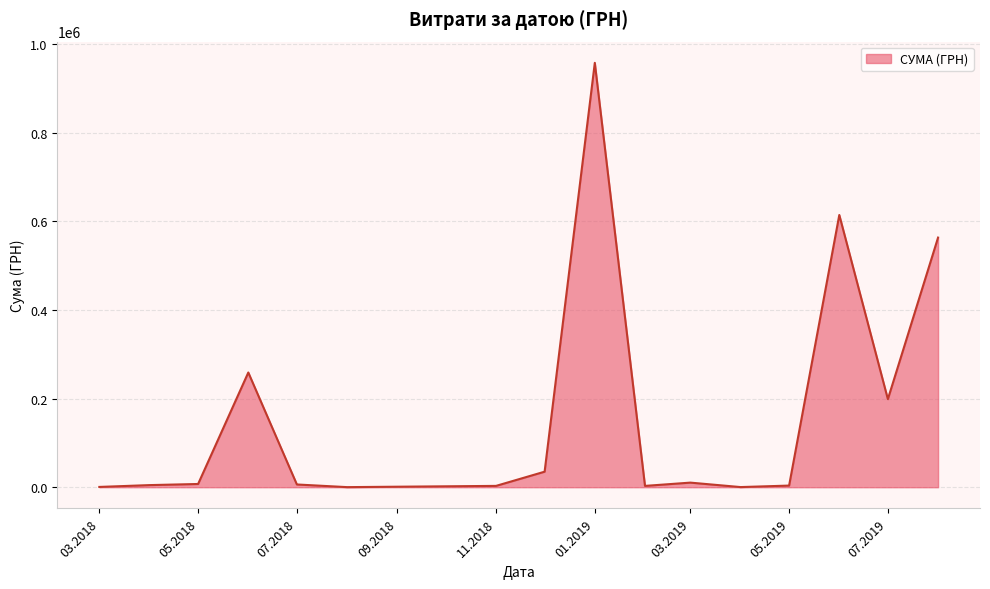

Does the chart have visible grid lines?

Yes